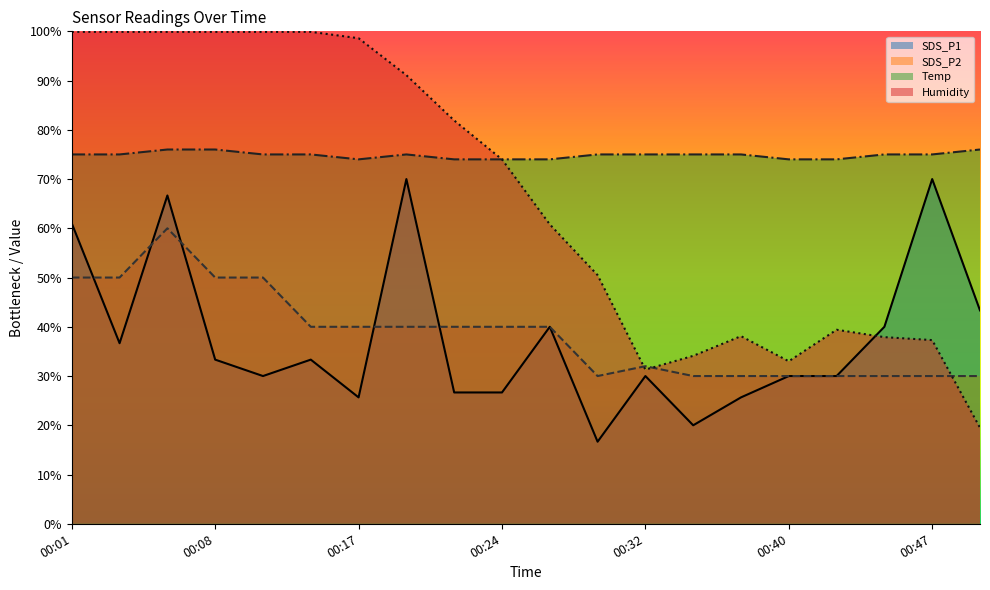

At how many categories does at least one series exceed 69?

20